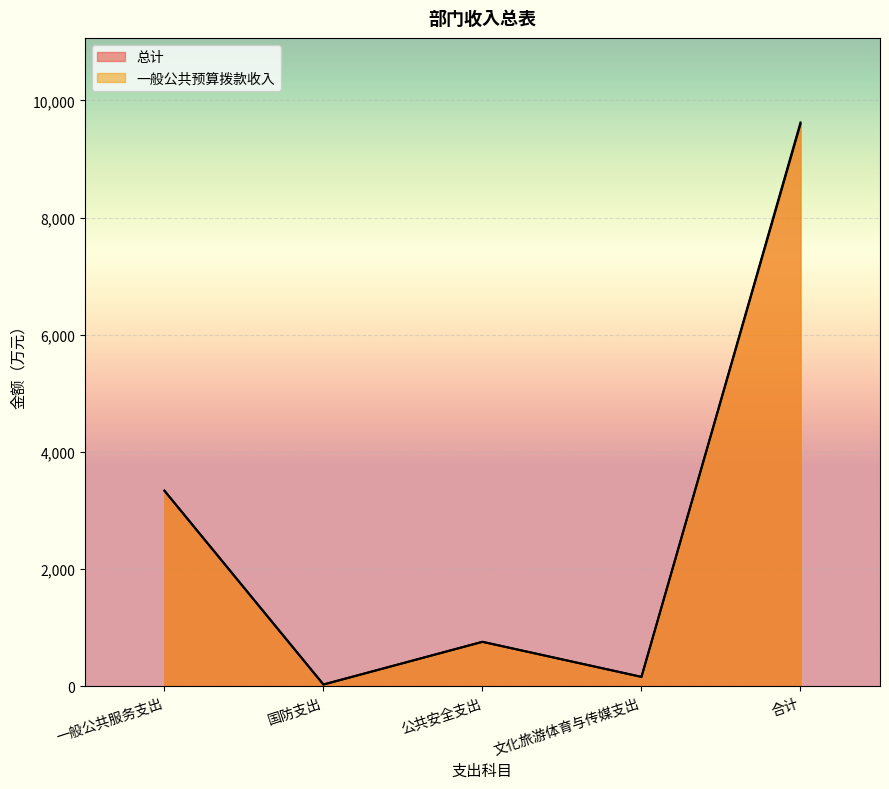

How many lines are shown in the chart?

2